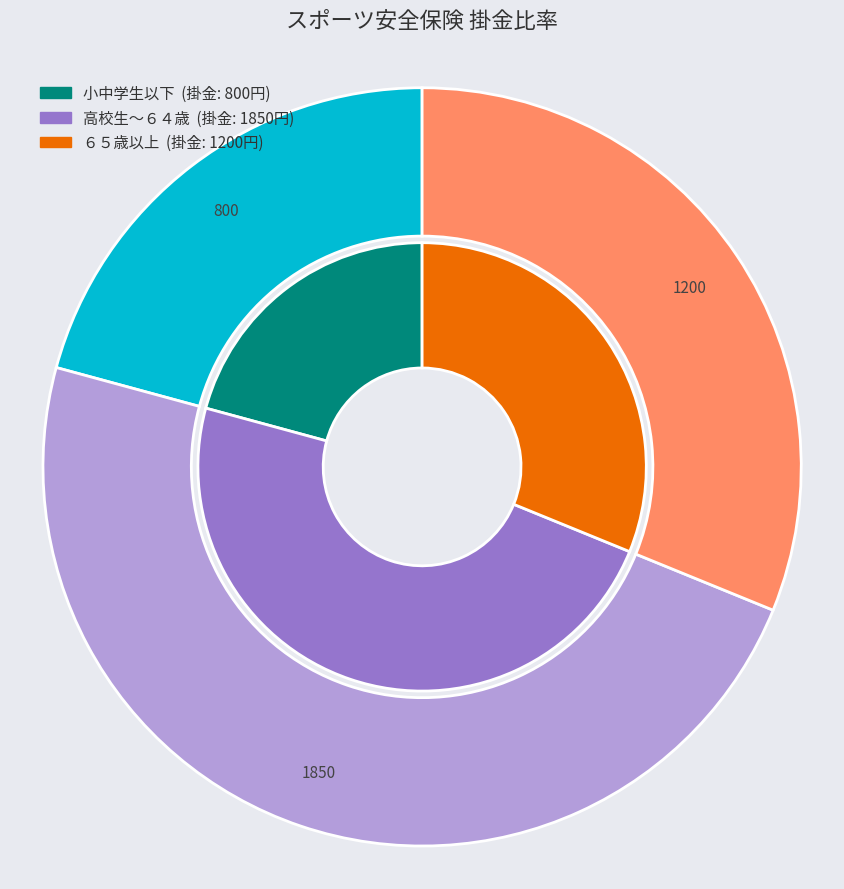

How much of the chart is everything except ６５歳以上?

68.8%